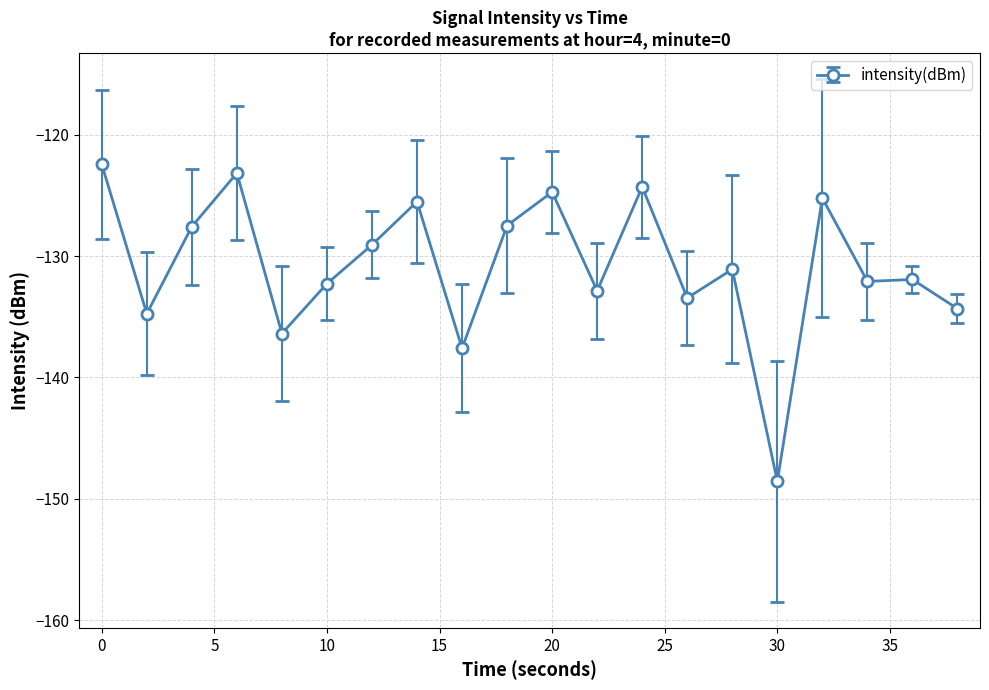

What is the smallest value displayed?

-148.6